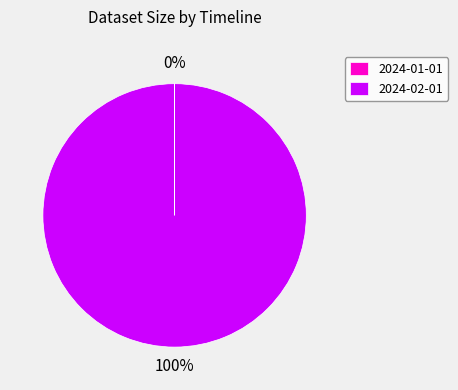

The 2024-02-01 slice represents 100% of the pie. True or false?

True